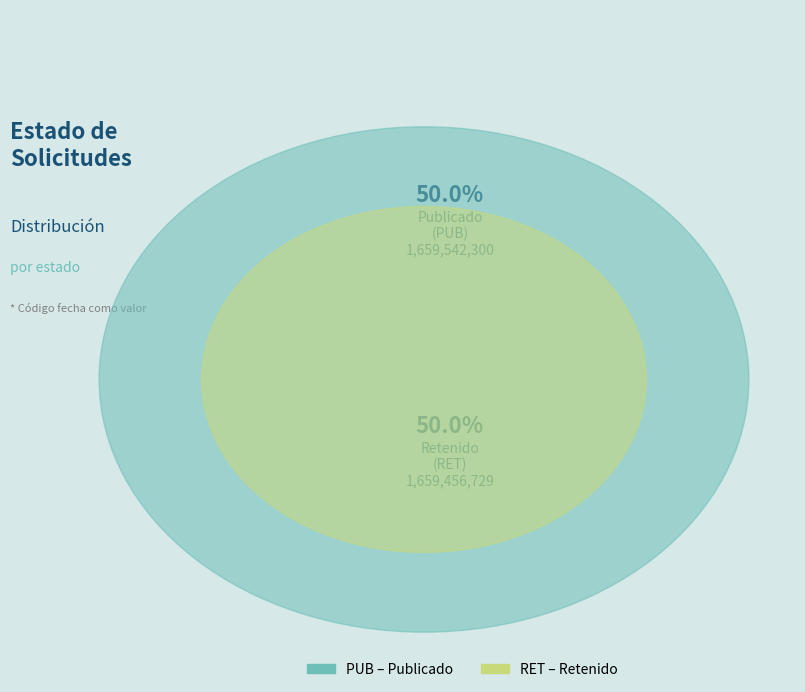

True or false: RET accounts for 40% of the total.

False